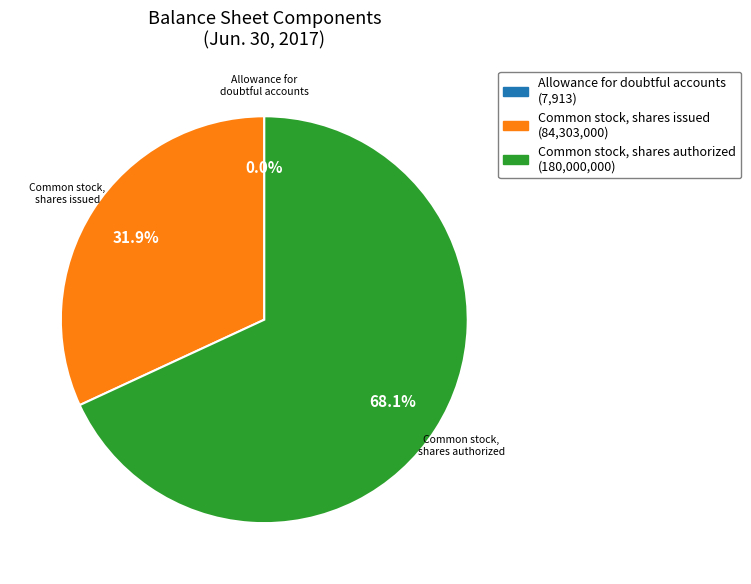

To the nearest percent, what portion does Common stock, shares issued represent?

32%